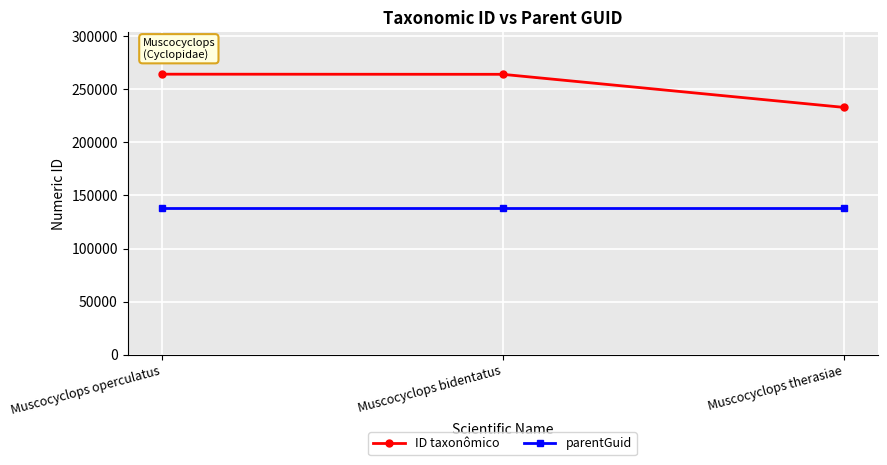

Count the number of data series in this chart.

2